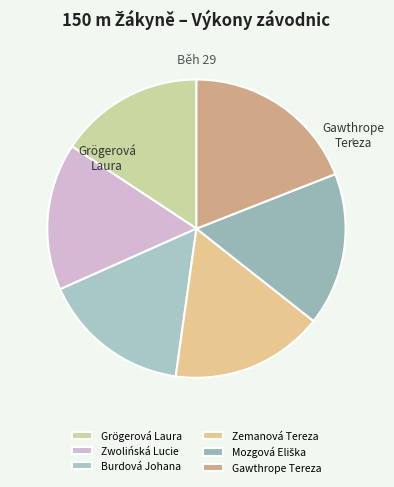

To the nearest percent, what percentage of the pie is Gawthrope Tereza?

19%